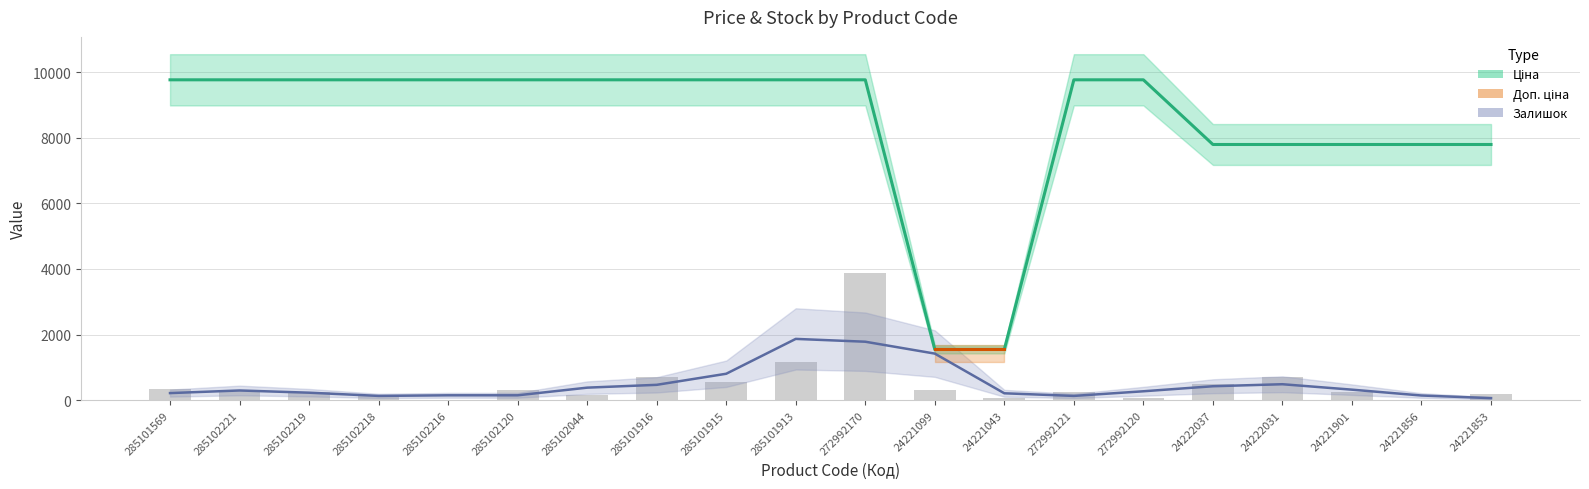

At which label is Залишок (trend) closest to 964?

285101915